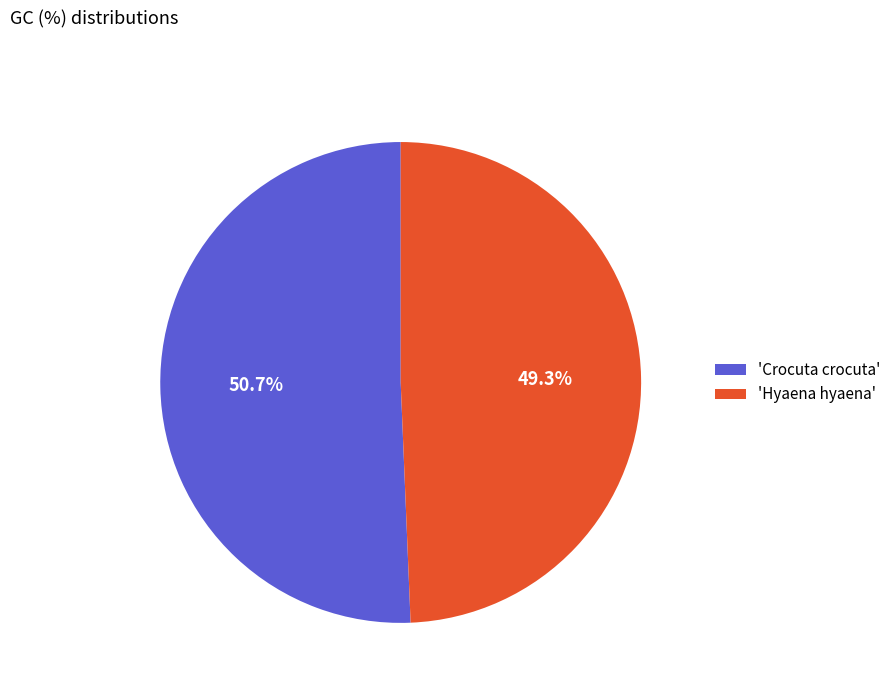

Which category has the smallest portion of the pie?

'Hyaena hyaena'